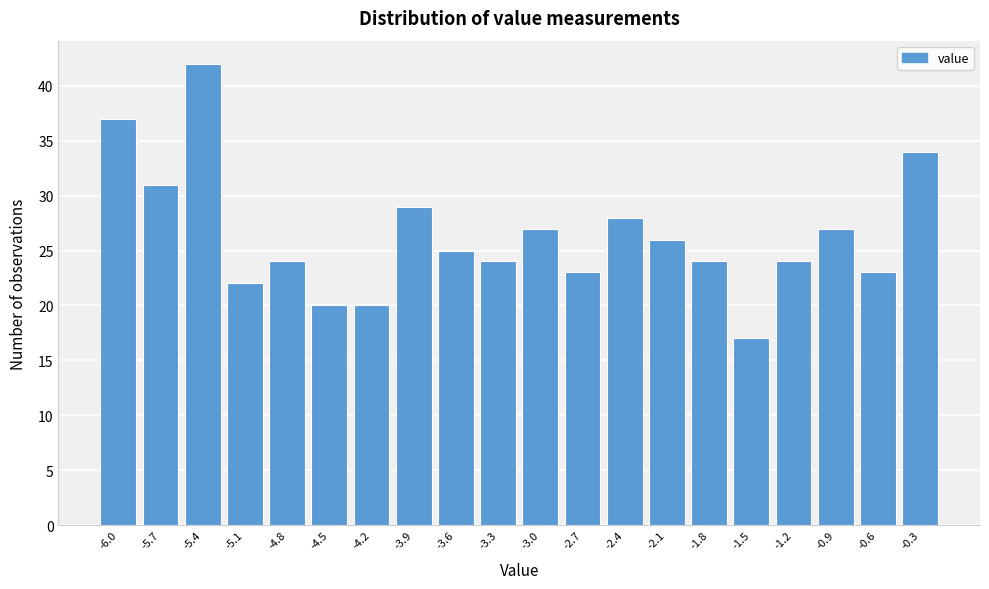

Reading left to right, transcribe all the data shown in this chart.

-6.0=37	-5.7=31	-5.4=42	-5.1=22	-4.8=24	-4.5=20	-4.2=20	-3.9=29	-3.6=25	-3.3=24	-3.0=27	-2.7=23	-2.4=28	-2.1=26	-1.8=24	-1.5=17	-1.2=24	-0.9=27	-0.6=23	-0.3=34